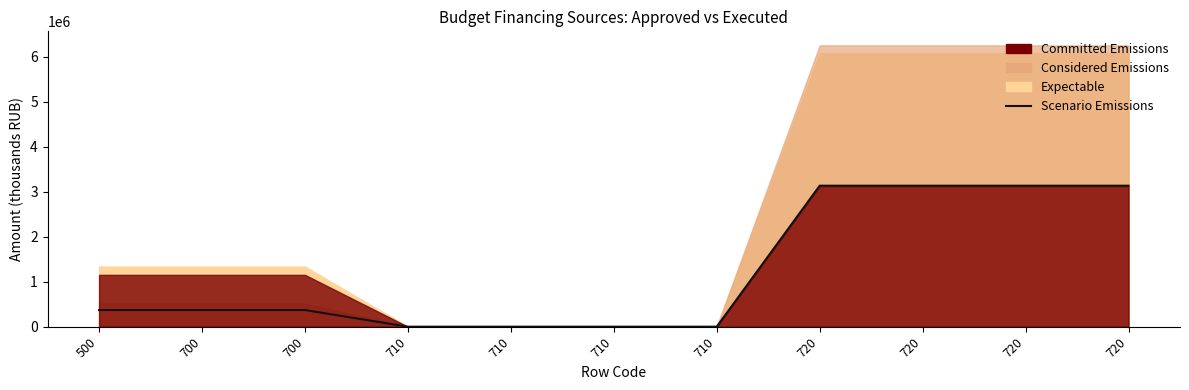

What is the value of the 10th point from the left?

3135372.1